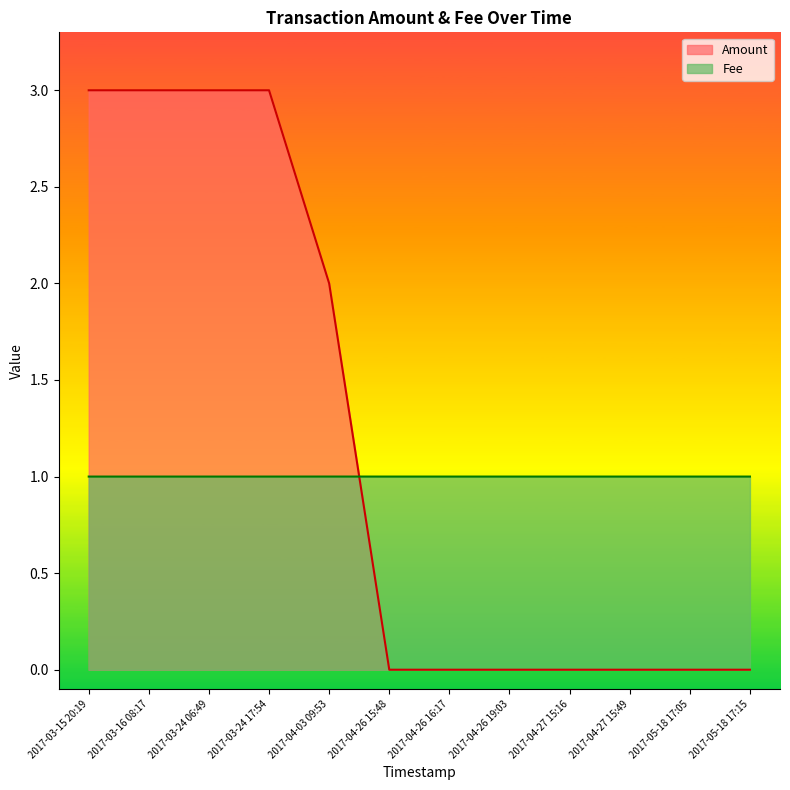

Which series changed the most between 2017-05-18 17:05 and 2017-04-27 15:49?

Amount